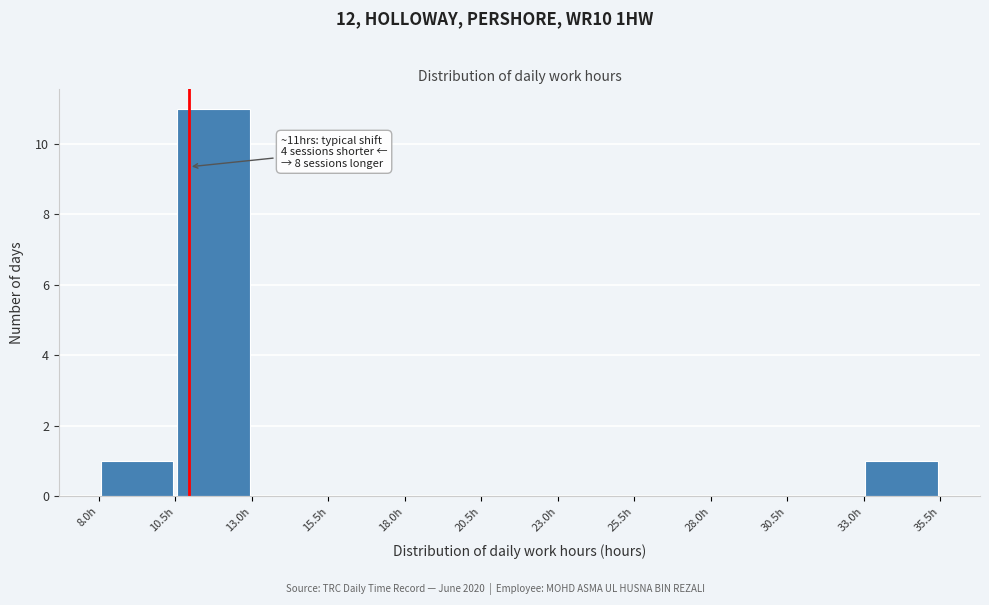

Which range on the x-axis has the tallest bar?

10.5 to 13.0